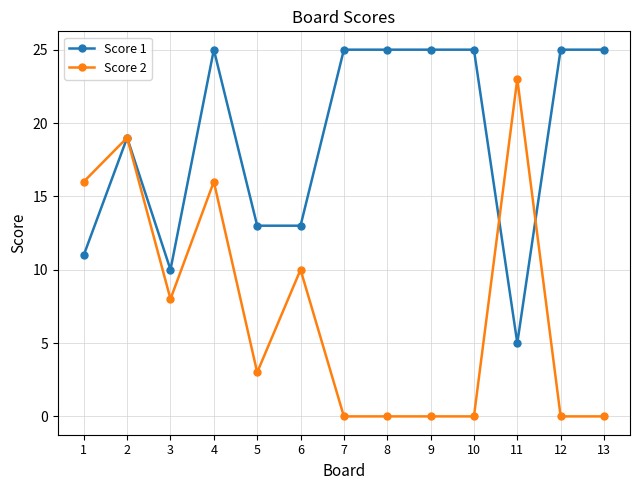

Rank the series by their maximum value, from lowest to highest.

Score 2, Score 1